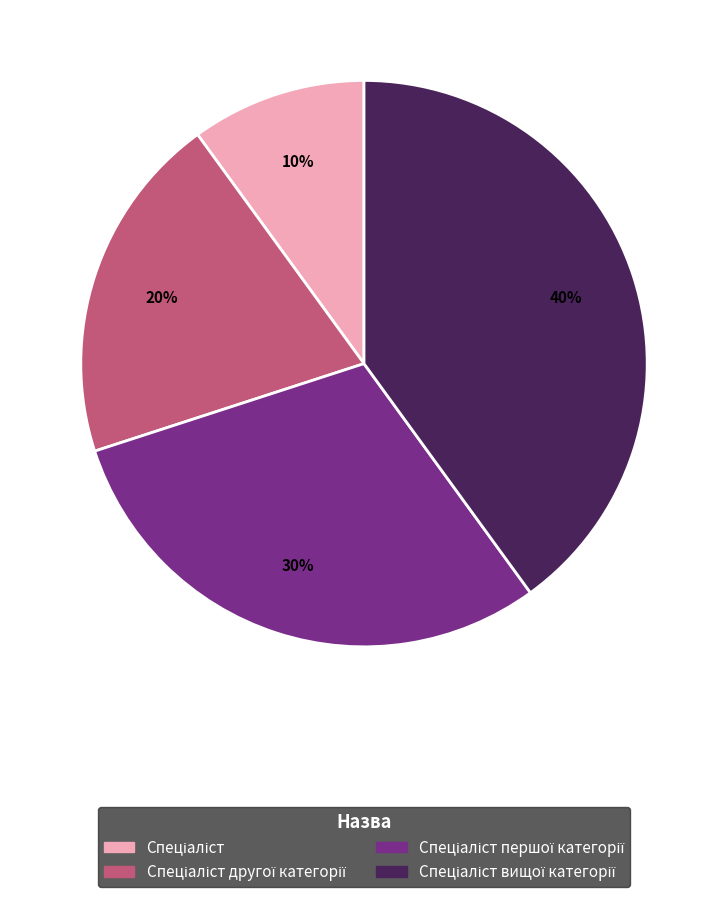

Is there a majority slice in this chart?

No